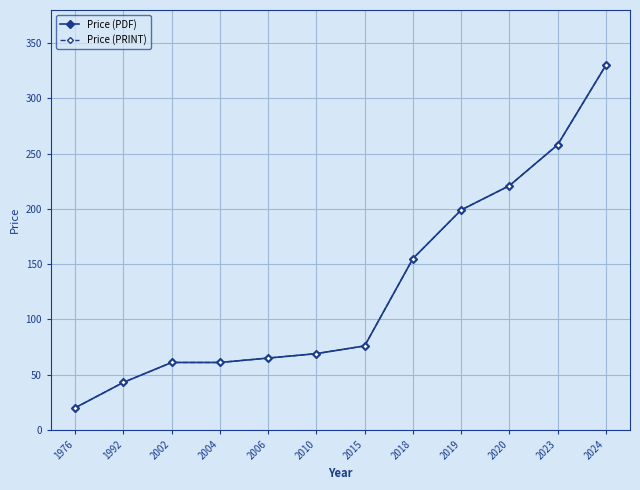

At which label does Price (PRINT) first exceed 76?

2018